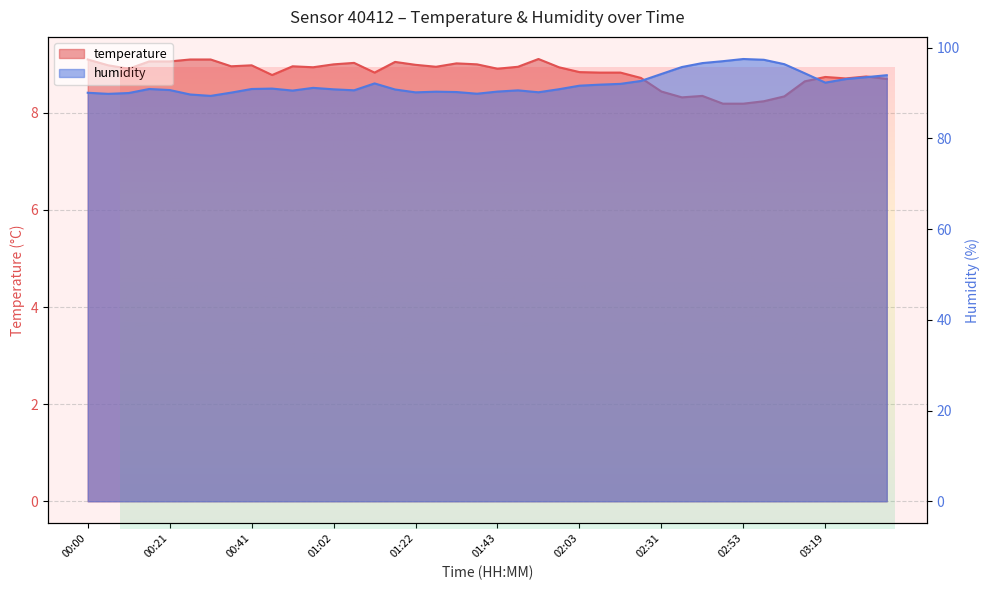

Is it true that humidity equals 90.6 at 00:21?

True